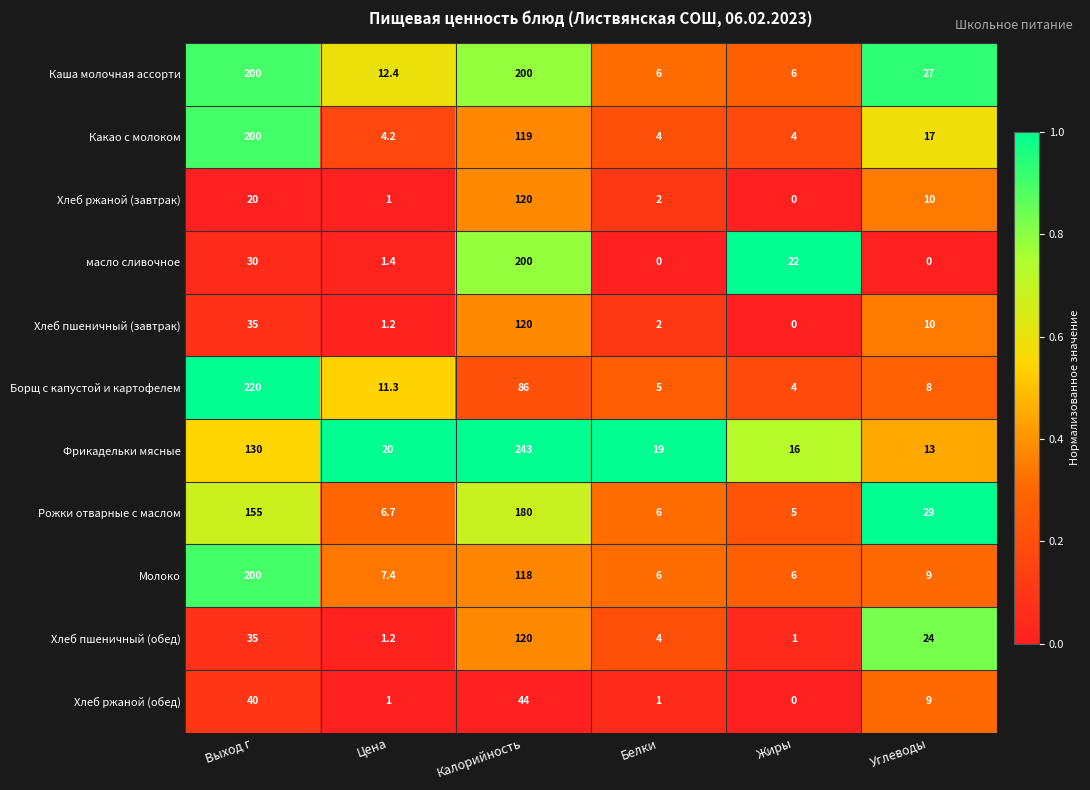

Read the Молоко value at Белки.

6.0